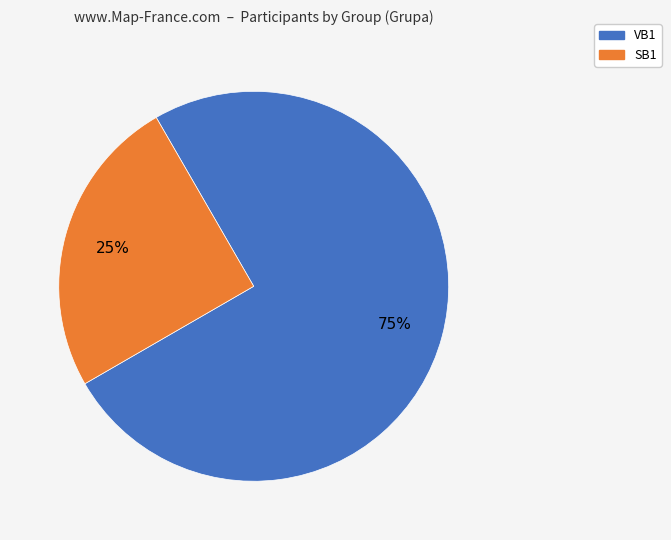

What is the ratio of the value at VB1 to the value at SB1?

3.0